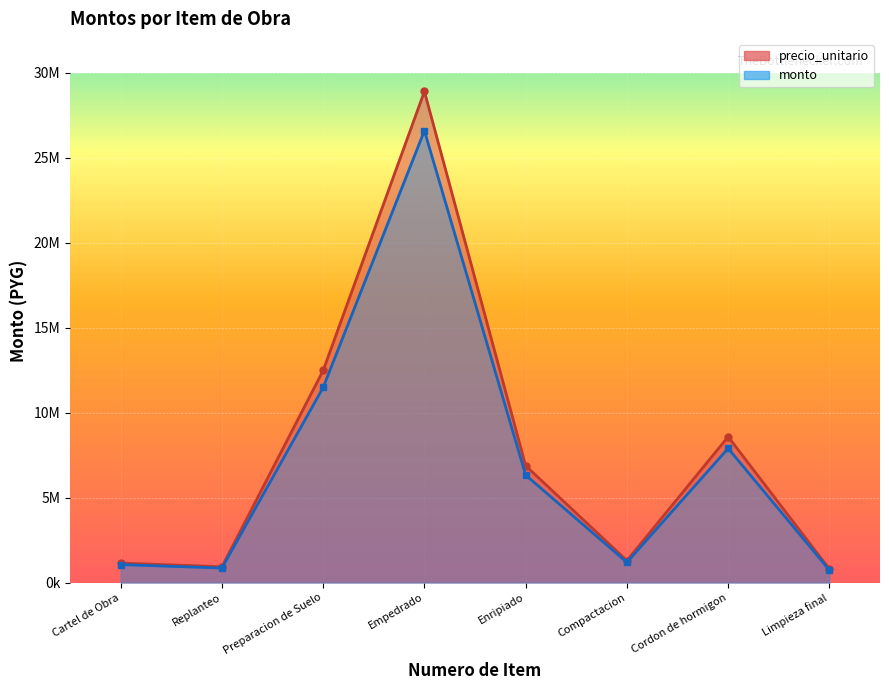

At how many categories does at least one series exceed 10255592?

2